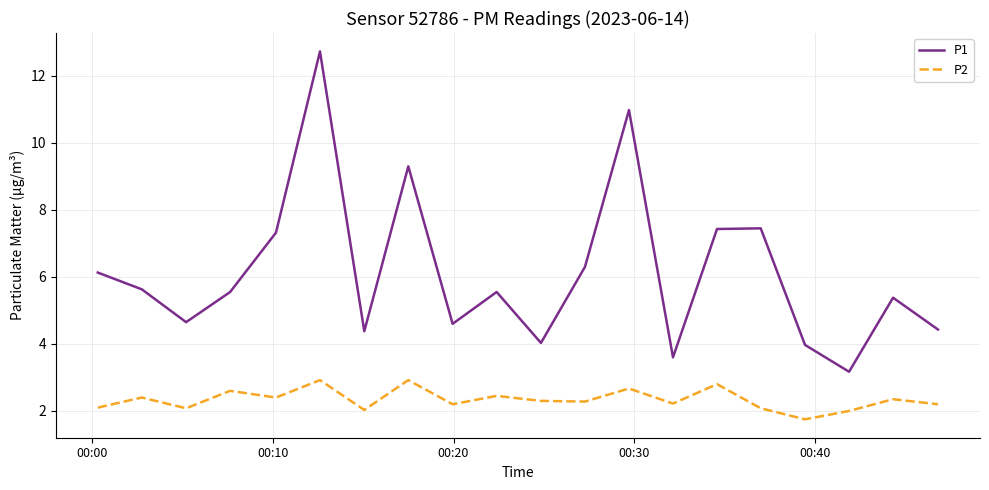

What are all the series names shown in the legend?

P1, P2